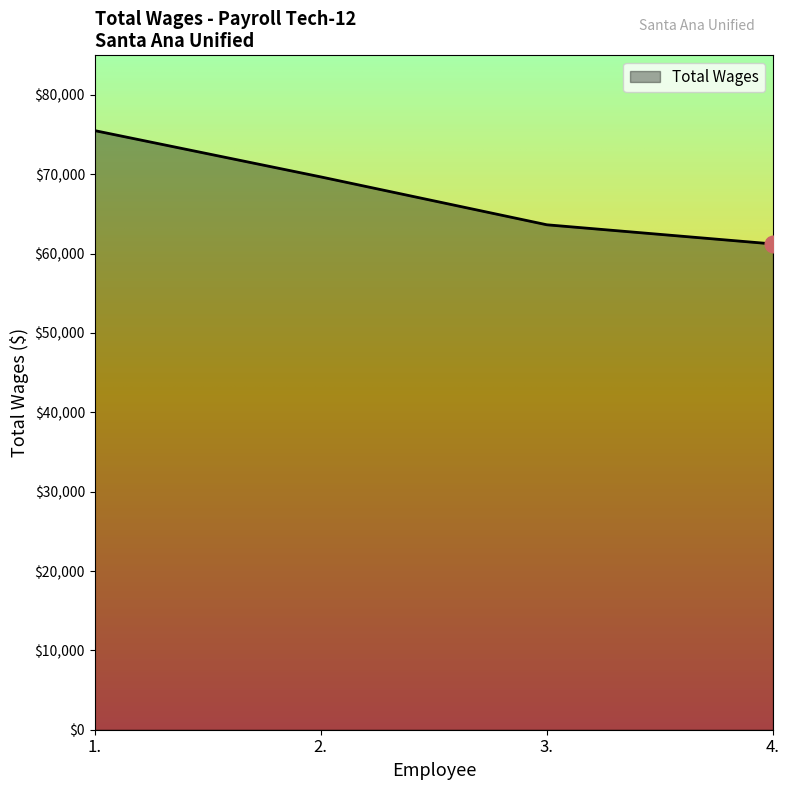

What is the greatest value displayed?

75514